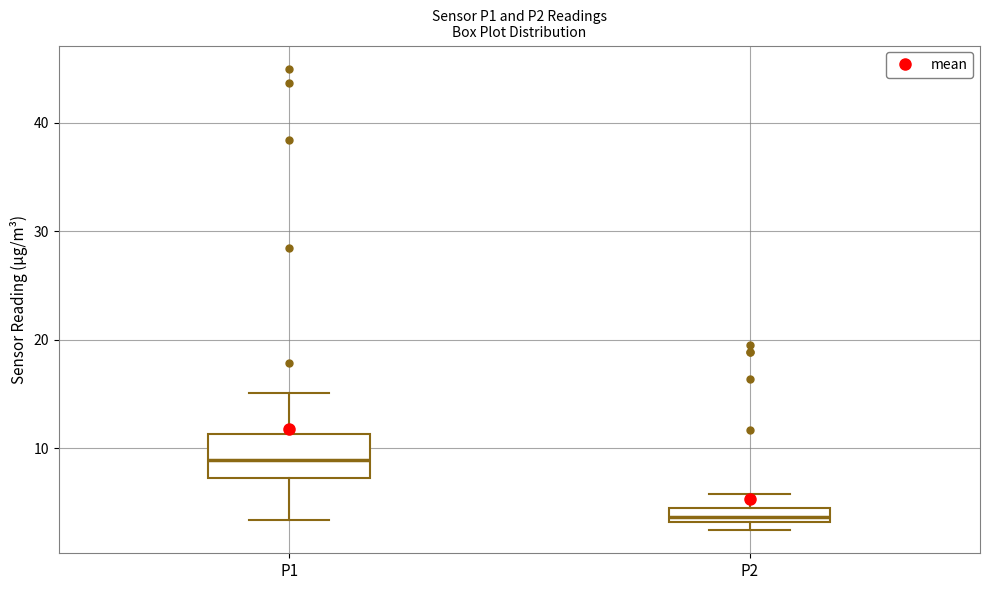

Which box is the tallest, from its lower edge to its upper edge?

P1